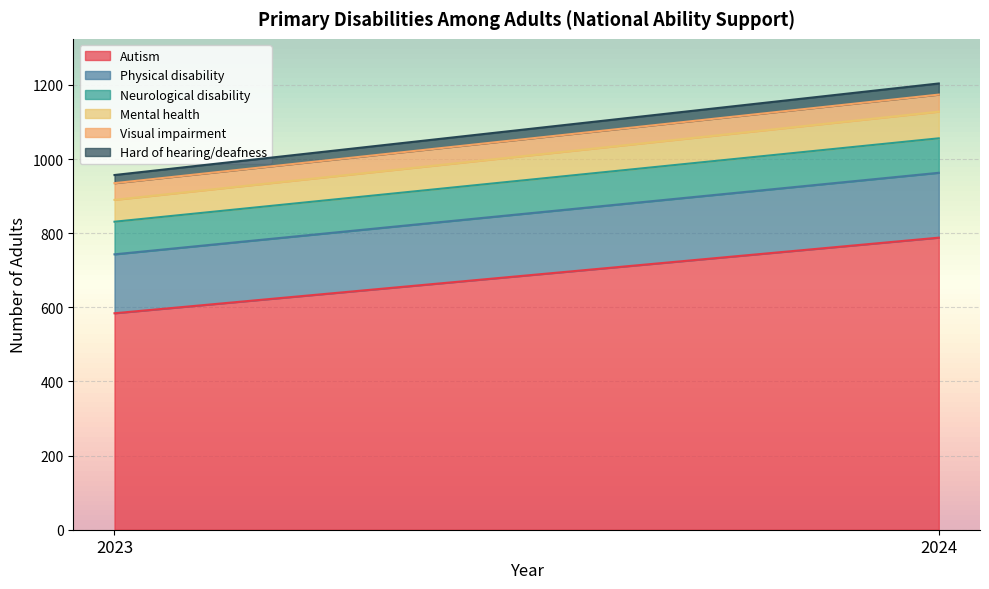

List the labels in order of Neurological disability value, smallest first.

2023, 2024